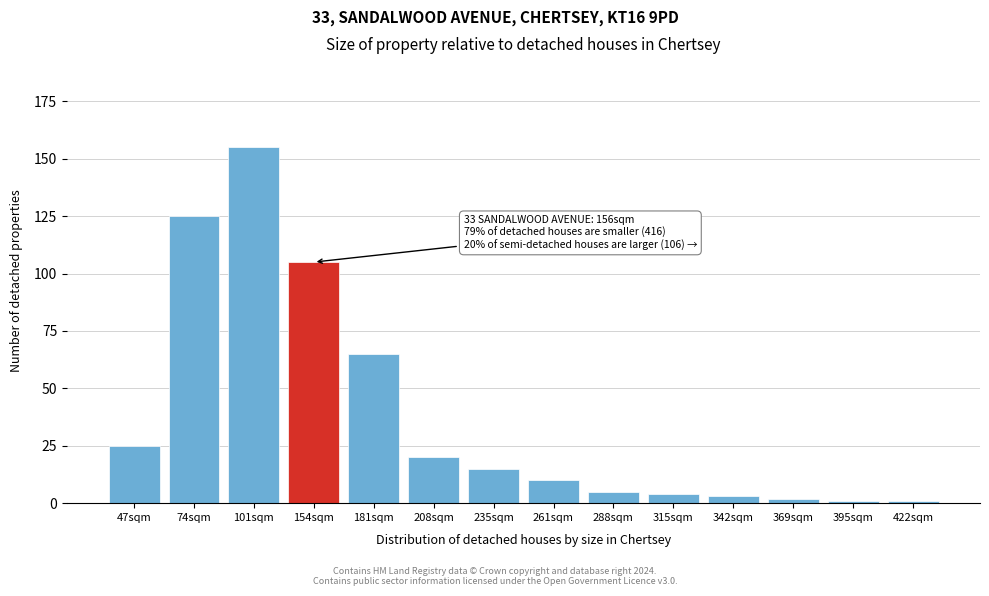

Reading left to right, what are all the values shown in this chart?

47sqm=25	74sqm=125	101sqm=155	154sqm=105	181sqm=65	208sqm=20	235sqm=15	261sqm=10	288sqm=5	315sqm=4	342sqm=3	369sqm=2	395sqm=1	422sqm=1